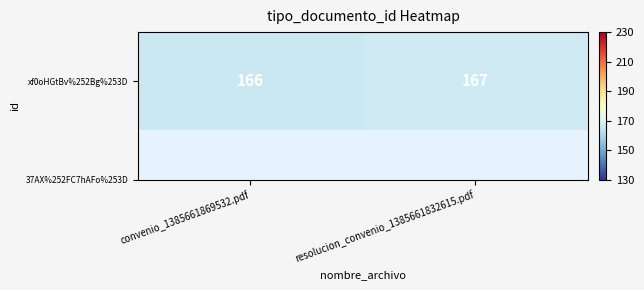

Which label corresponds to the smallest value in the chart?

convenio_1385661869532.pdf